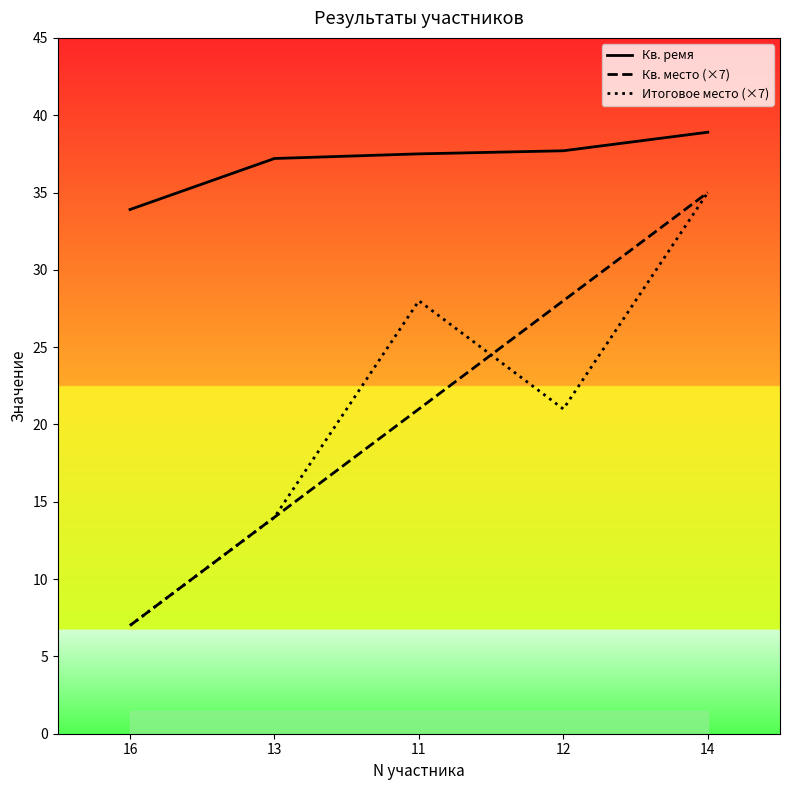

How many lines are shown in the chart?

3